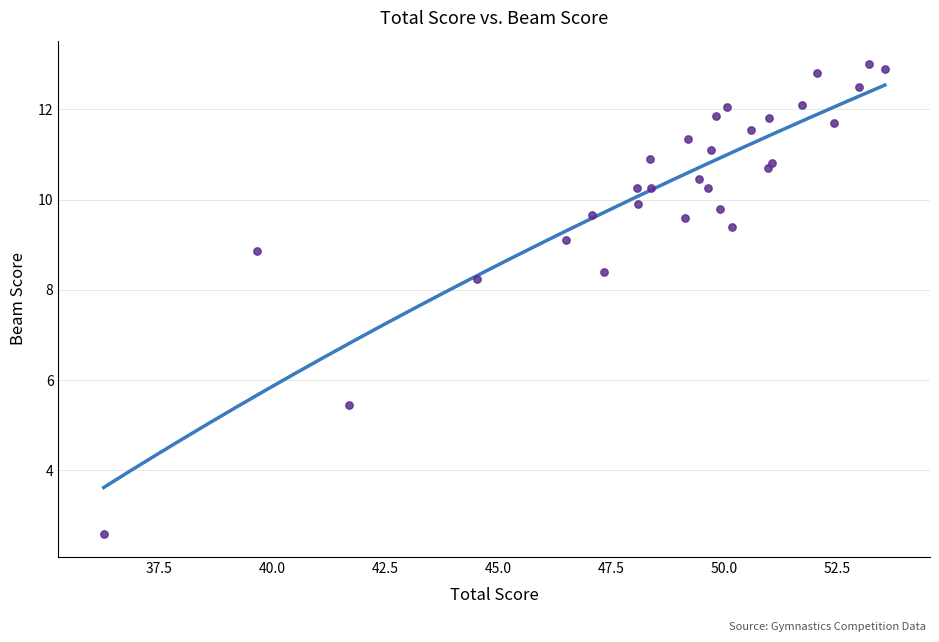

What Y value in the scatter plot is closest to 7?

8.3